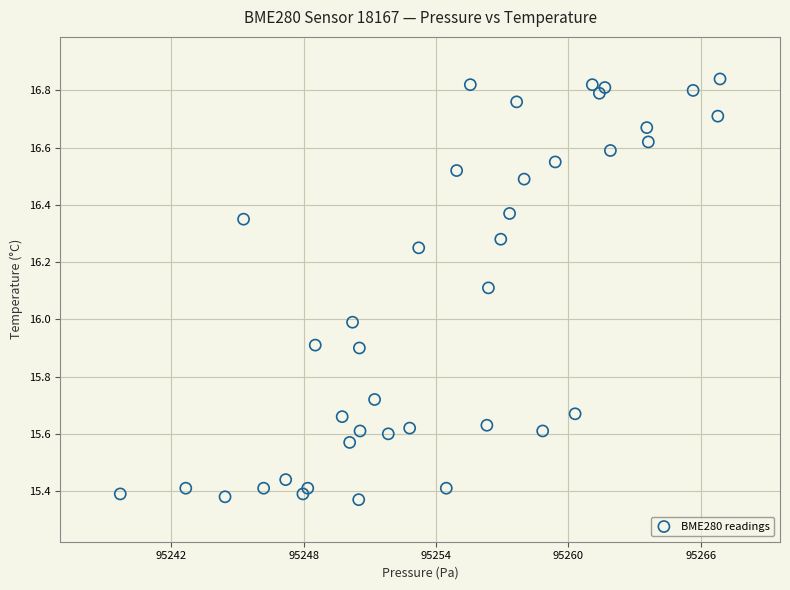

What is the range of Y values (max minus min)?

1.5